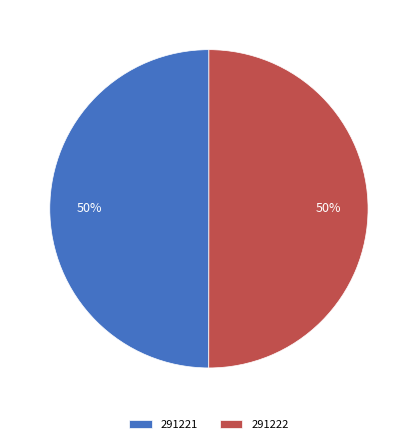

How many slices are in this pie chart?

2